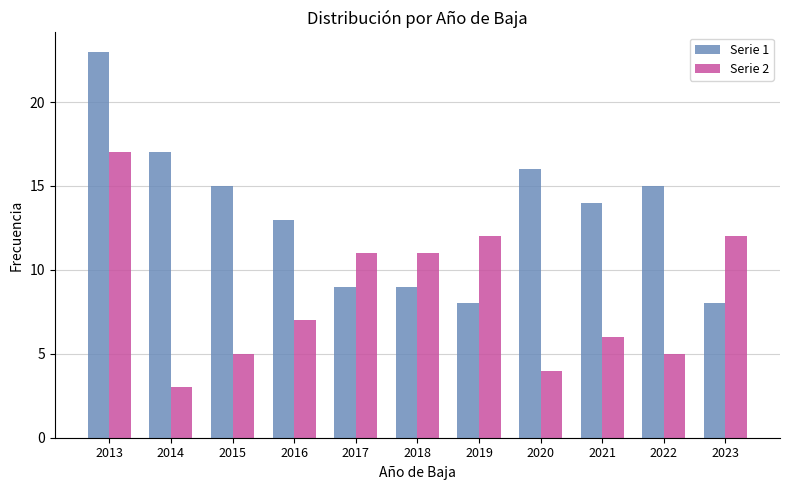

Reading right to left, list all the values displayed in this chart.

Serie 1: 8	15	14	16	8	9	9	13	15	17	23
Serie 2: 12	5	6	4	12	11	11	7	5	3	17